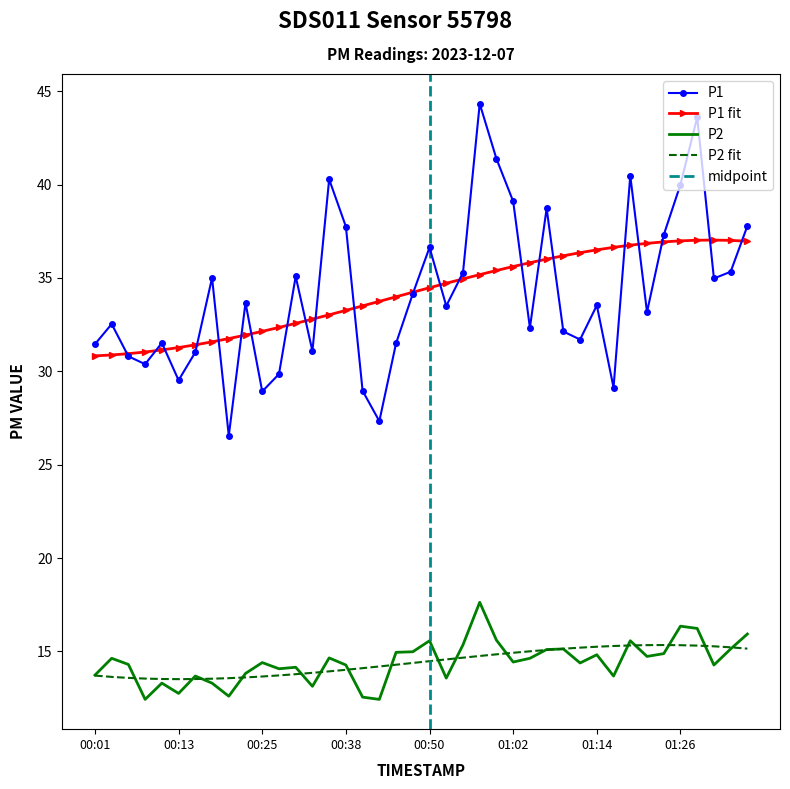

What is the label of the 23rd point from the left?

00:55